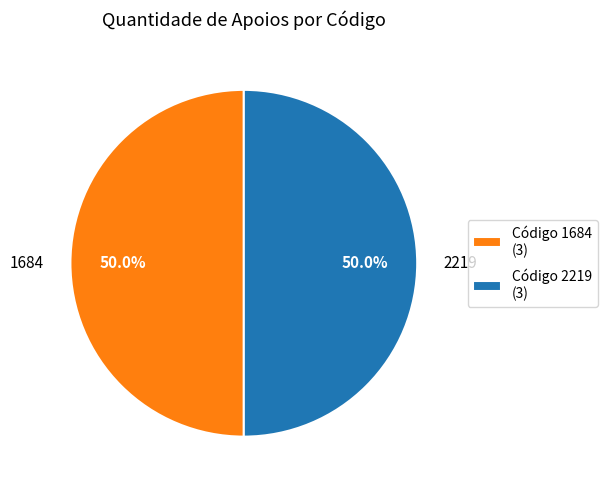

What is the ratio of the value at Código 2219 (3) to the value at Código 1684 (3)?

1.0